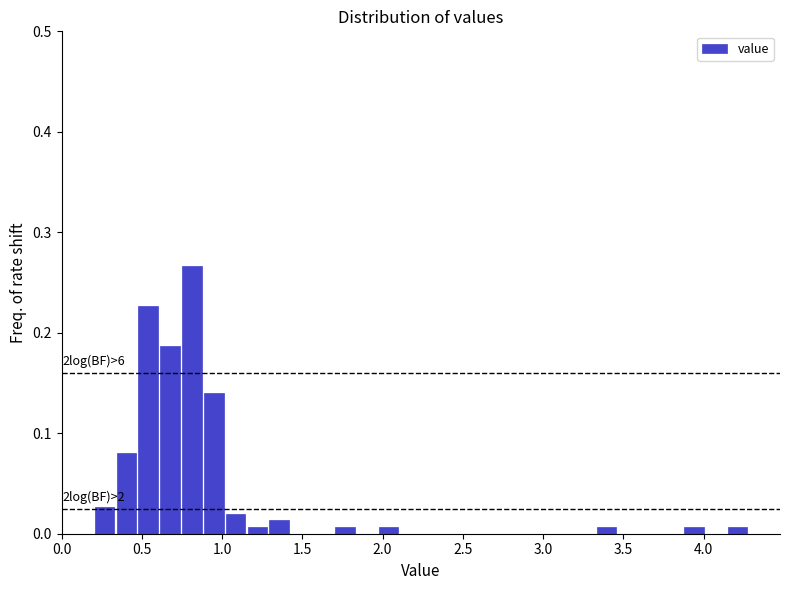

Around what value on the x-axis is the tallest bar? Give the approximate position of its centre, as read against the axis.

0.80